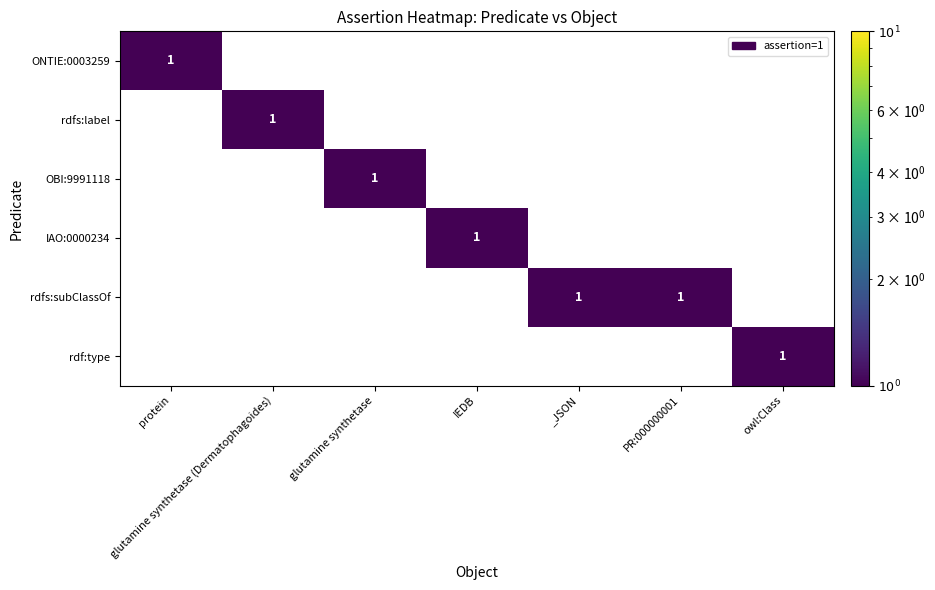

The value of rdf:type at owl:Class is 1. True or false?

True